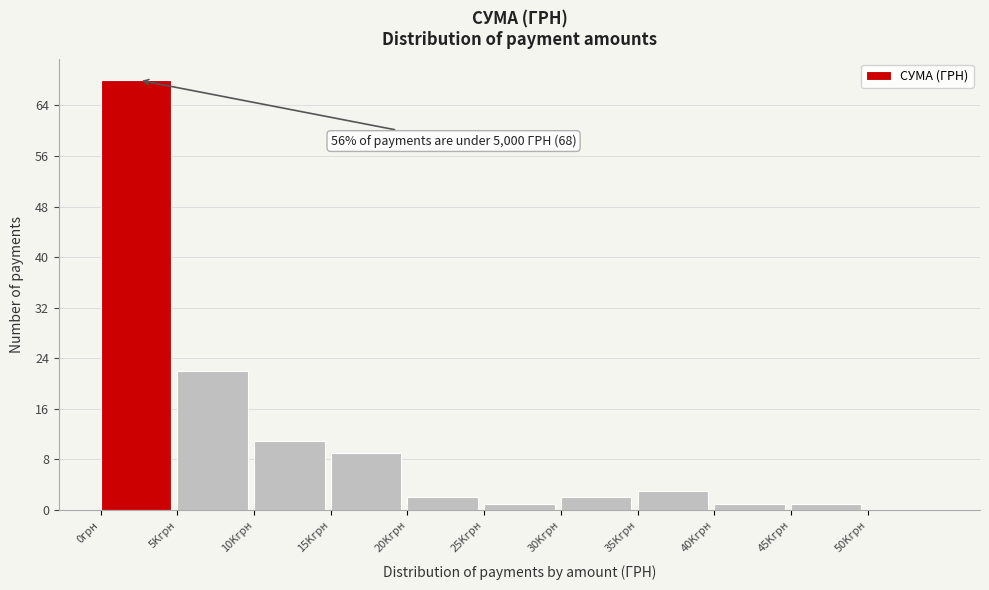

Reading left to right, what are all the values shown in this chart?

0грн=68	5Kгрн=22	10Kгрн=11	15Kгрн=9	20Kгрн=2	25Kгрн=1	30Kгрн=2	35Kгрн=3	40Kгрн=1	45Kгрн=1	50Kгрн=0